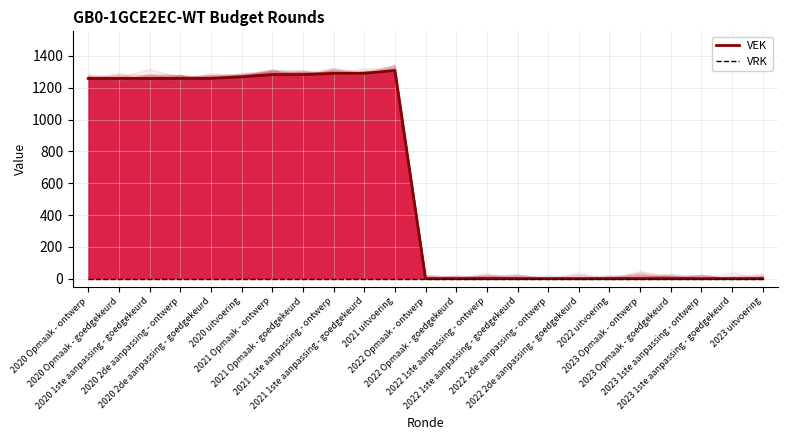

At which category is the sum across all series the highest?

2021 uitvoering